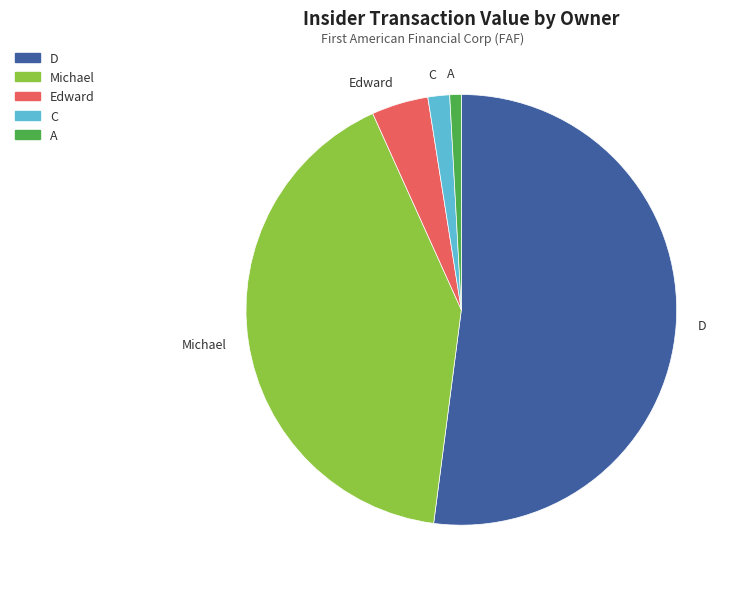

Which category has the biggest portion of the pie?

D